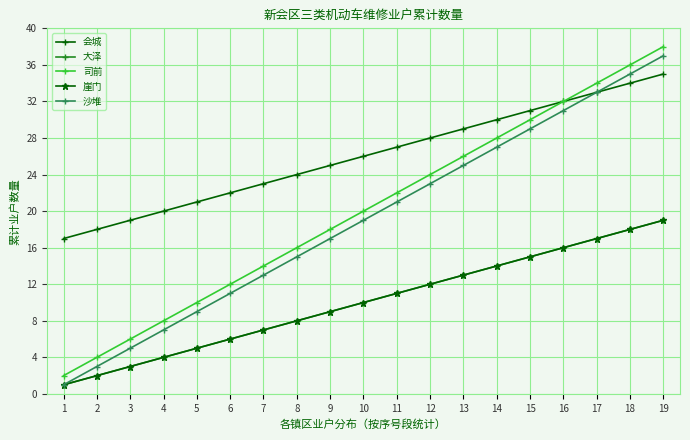

At which label does 司前 reach its peak?

19